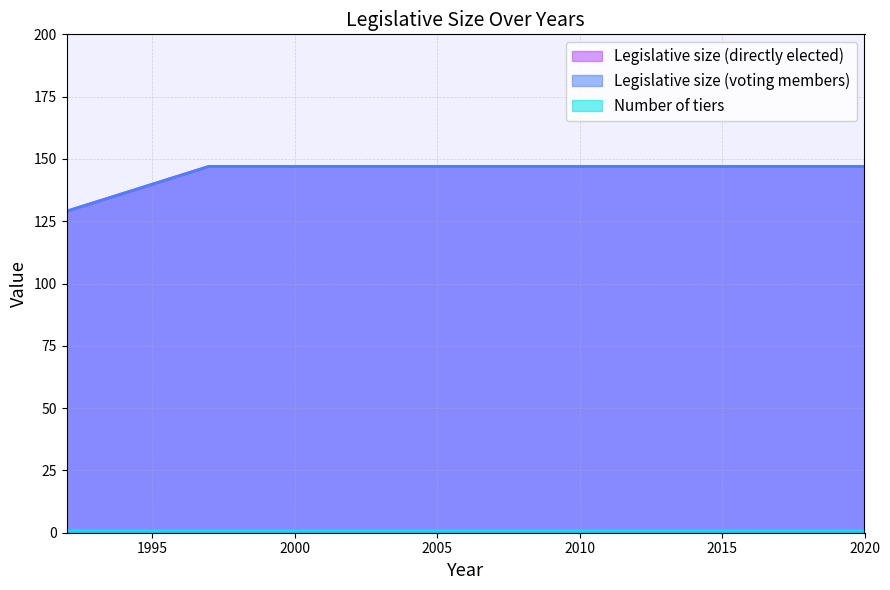

What is the maximum value shown in the chart?

147